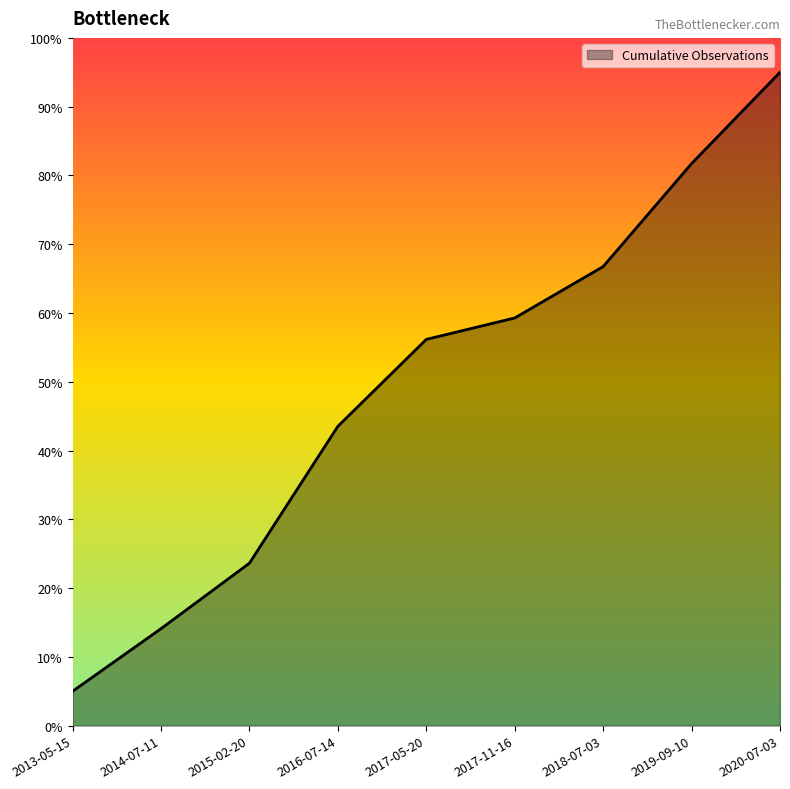

What is the change in value from 2014-07-11 to 2016-07-14?

+29.4